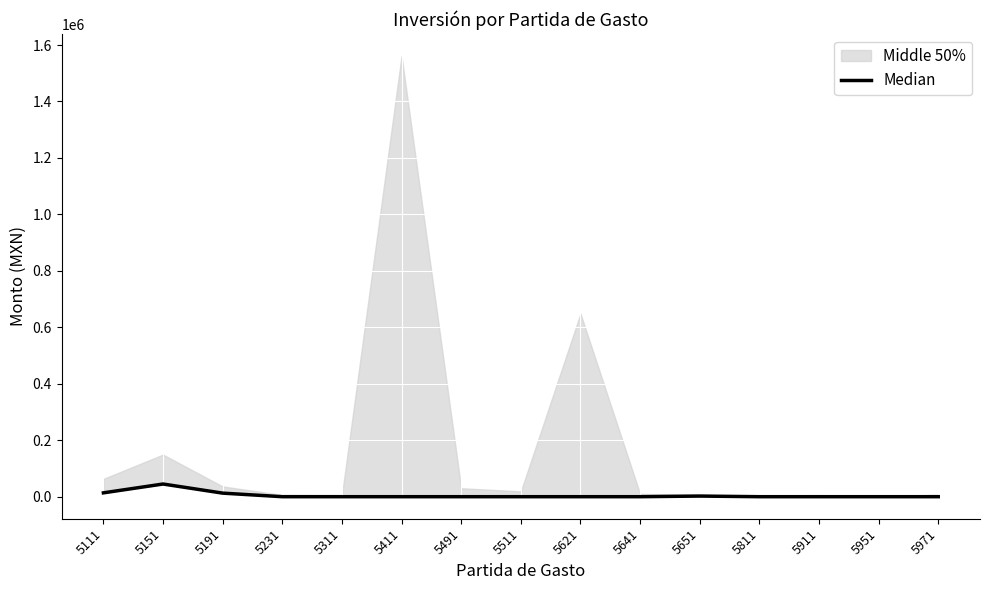

How many data points are above 0?

4